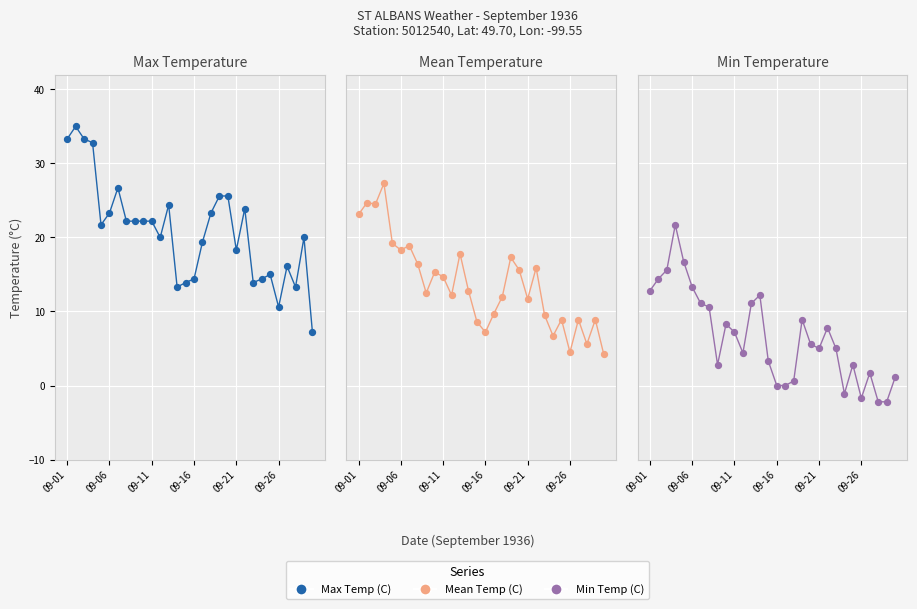

Which series reaches the maximum Y coordinate?

Max Temp (C)